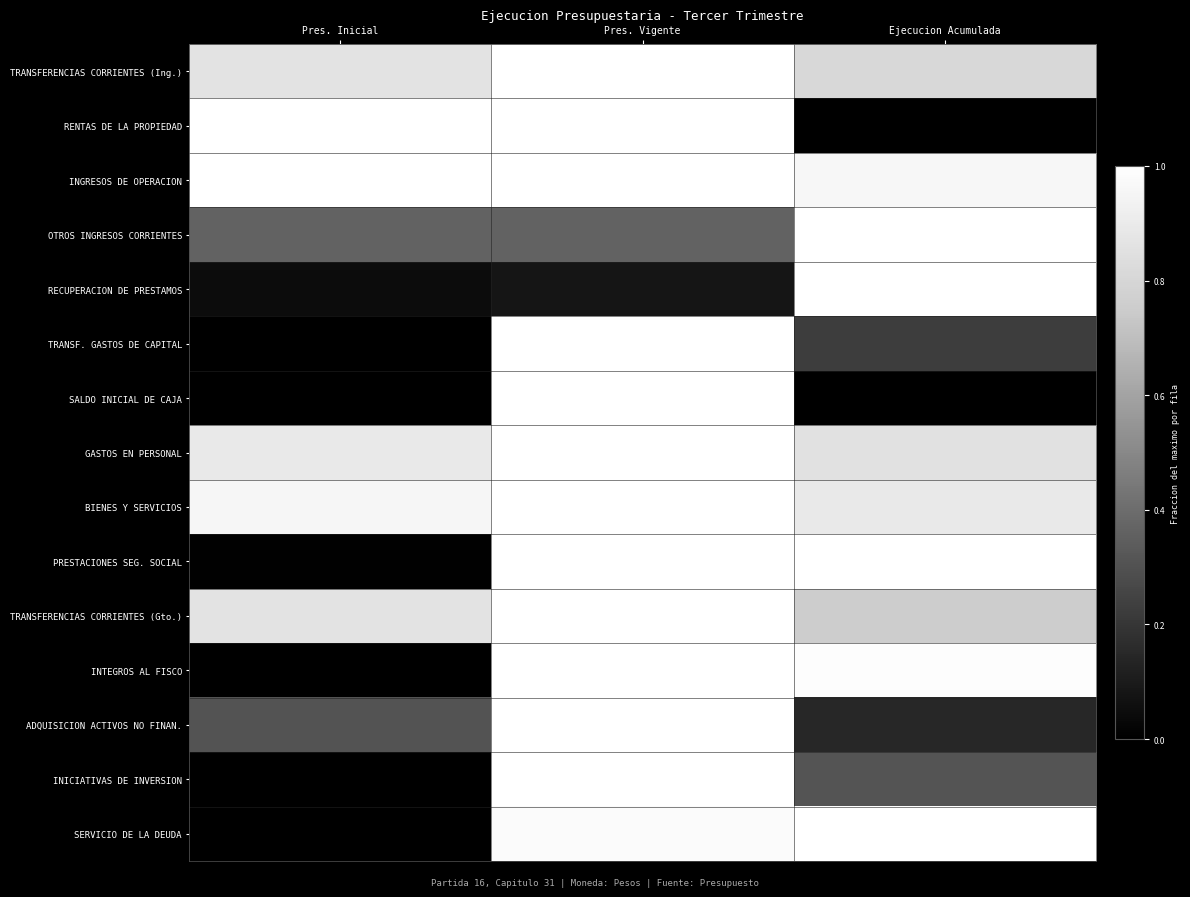

Between Pres. Vigente and Ejecucion Acumulada, which series saw the biggest shift?

RENTAS DE LA PROPIEDAD